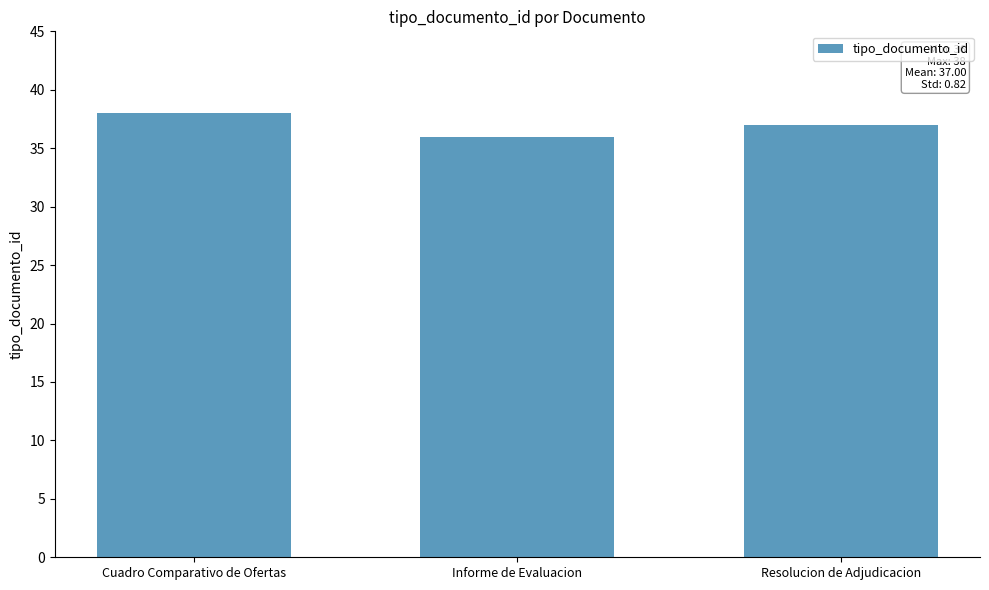

At which label does the data first exceed 37?

Cuadro Comparativo de Ofertas